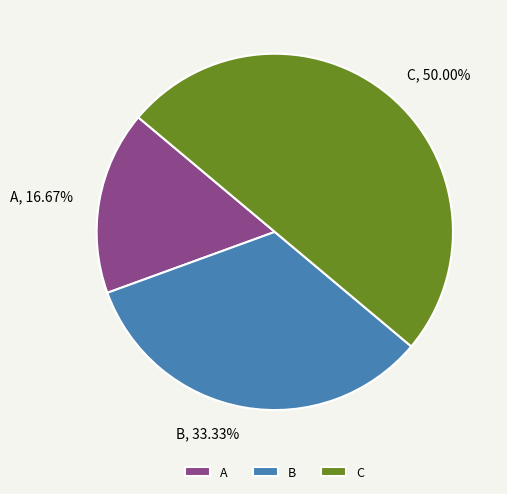

What is the total percentage of A and B?

50.0%